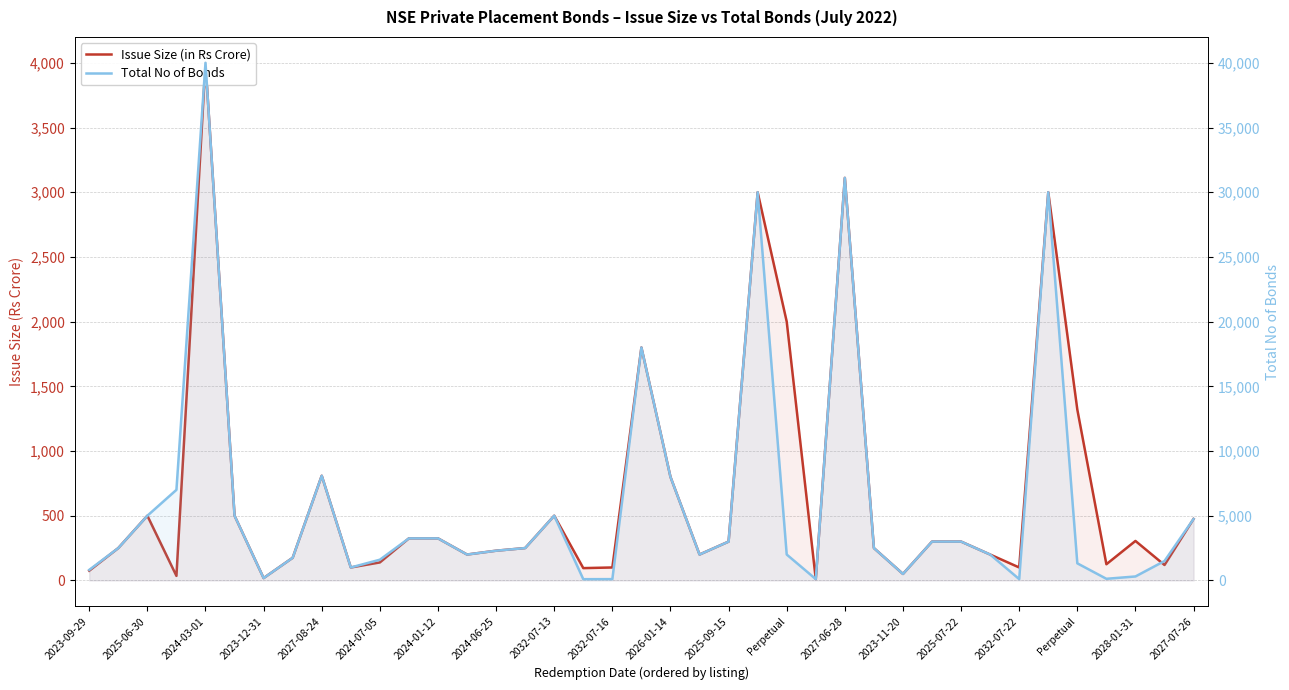

What is the label of the 12th point from the right?

27